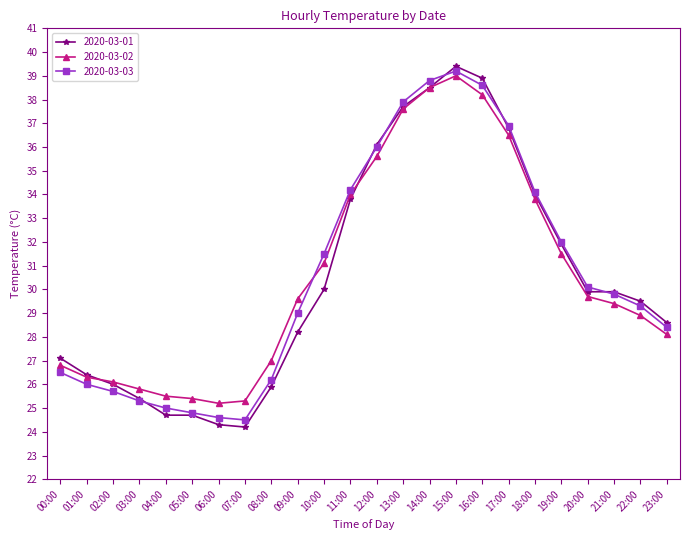

At which category is the sum across all series the highest?

15:00